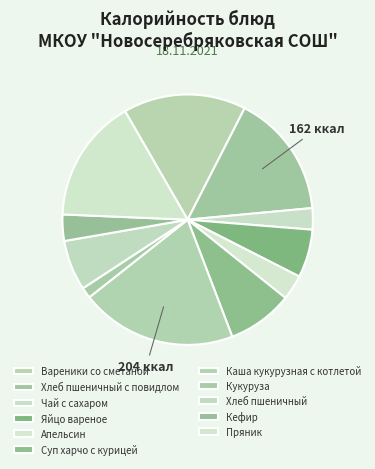

How many slices are in this pie chart?

11